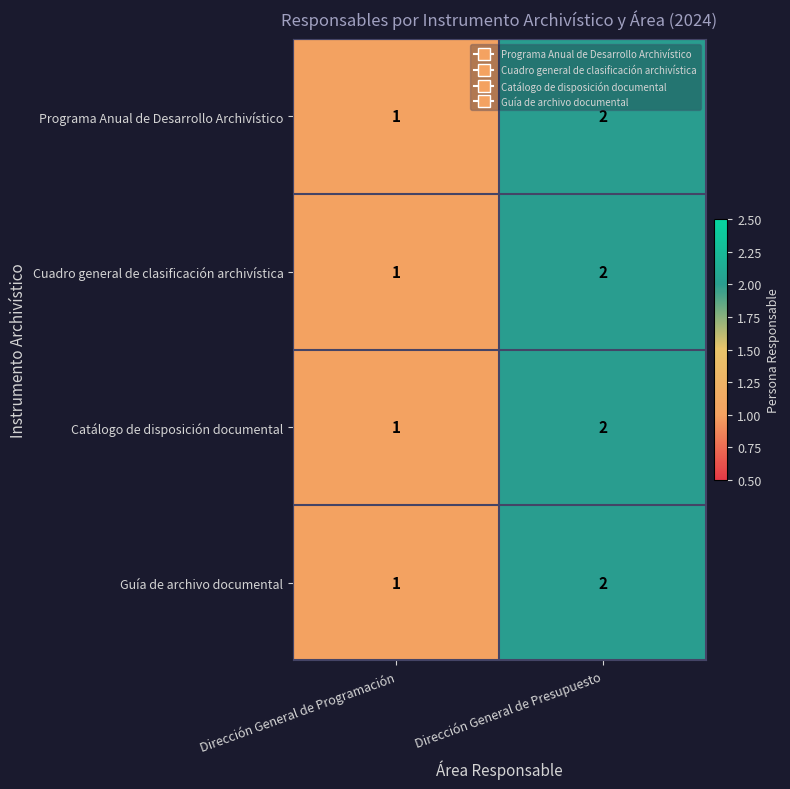

Reading right to left, list all the values displayed in this chart.

Programa Anual de Desarrollo Archivístico: Dirección General de Presupuesto=2	Dirección General de Programación=1
Cuadro general de clasificación archivística: Dirección General de Presupuesto=2	Dirección General de Programación=1
Catálogo de disposición documental: Dirección General de Presupuesto=2	Dirección General de Programación=1
Guía de archivo documental: Dirección General de Presupuesto=2	Dirección General de Programación=1